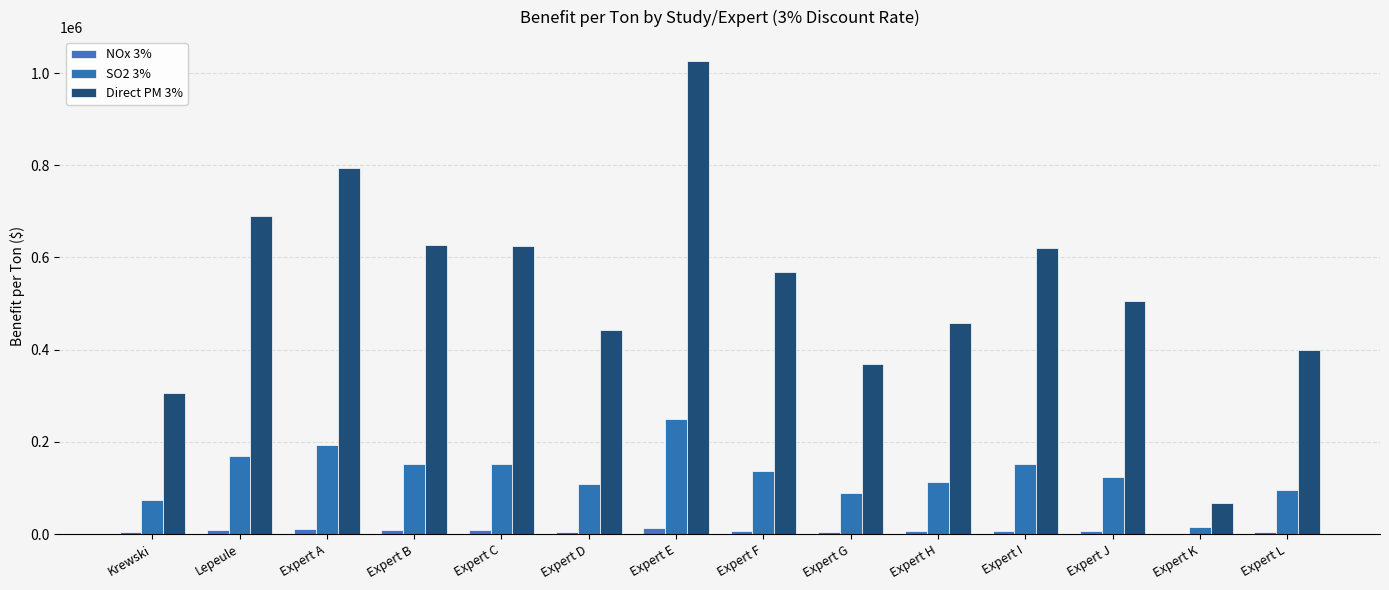

What is the smallest value displayed?

855